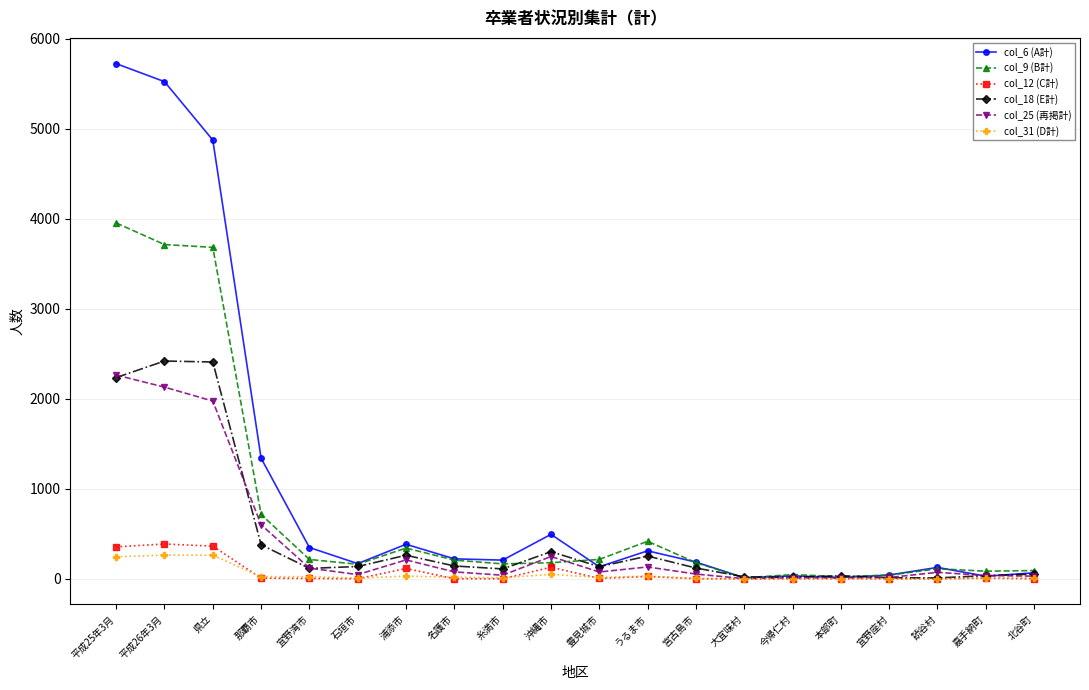

What is the difference between the col_25 (再掲計) values at 本部町 and 宮古島市?

43